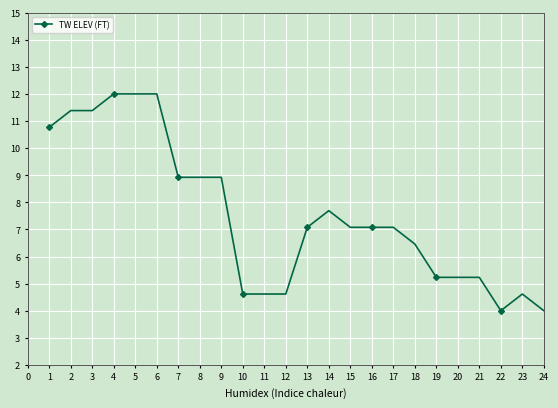

What is the change in value from 1 to 19?

-5.5